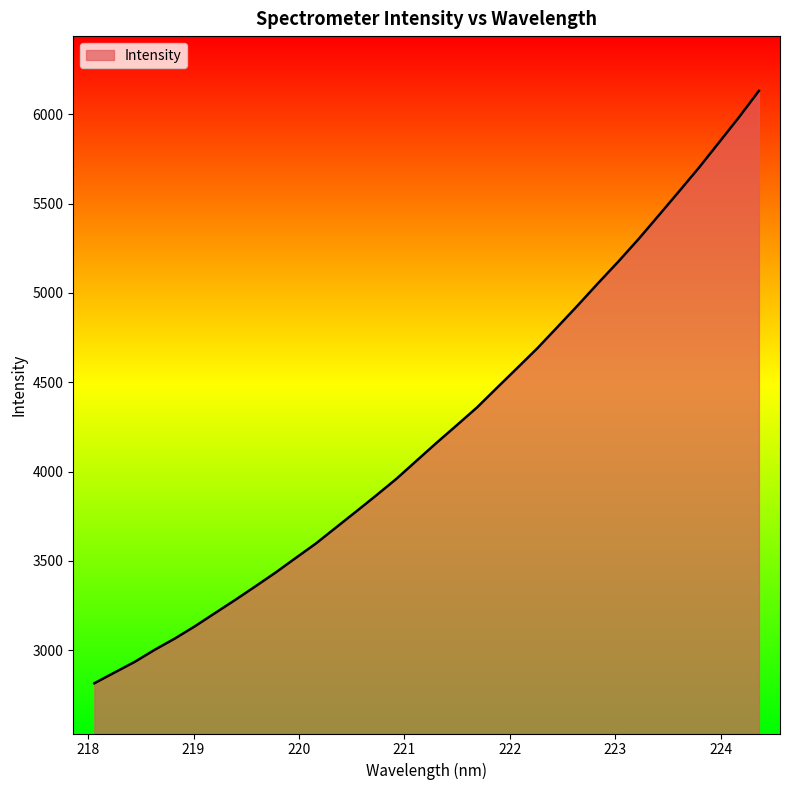

What is the minimum value shown in the chart?

2814.3